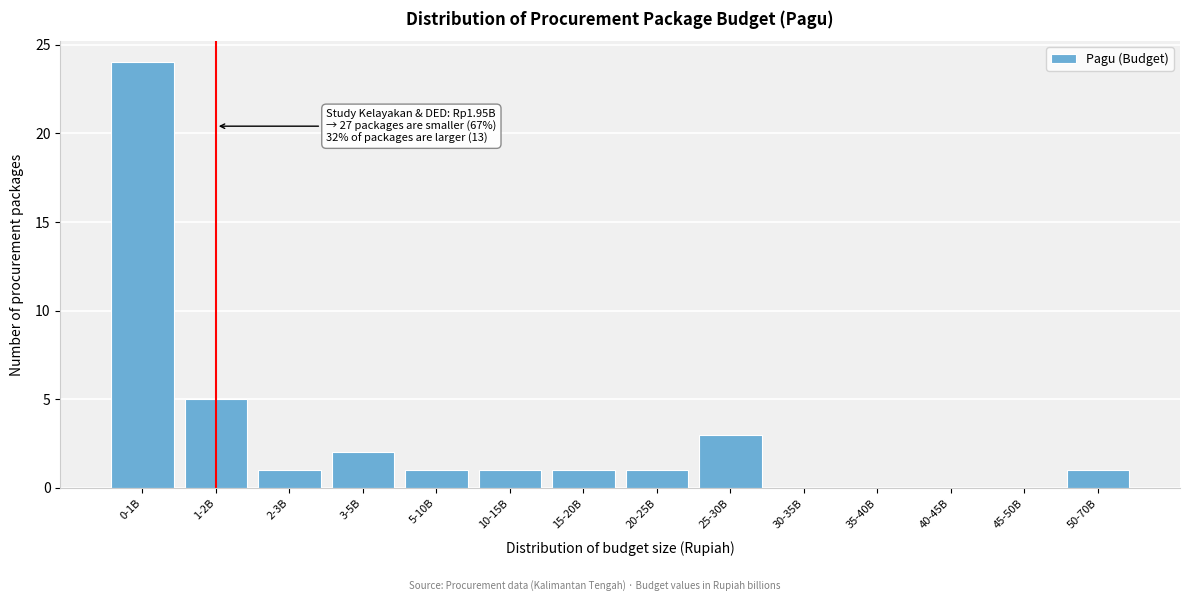

Reading right to left, extract all data points from this chart.

50-70B=1	45-50B=0	40-45B=0	35-40B=0	30-35B=0	25-30B=3	20-25B=1	15-20B=1	10-15B=1	5-10B=1	3-5B=2	2-3B=1	1-2B=5	0-1B=24